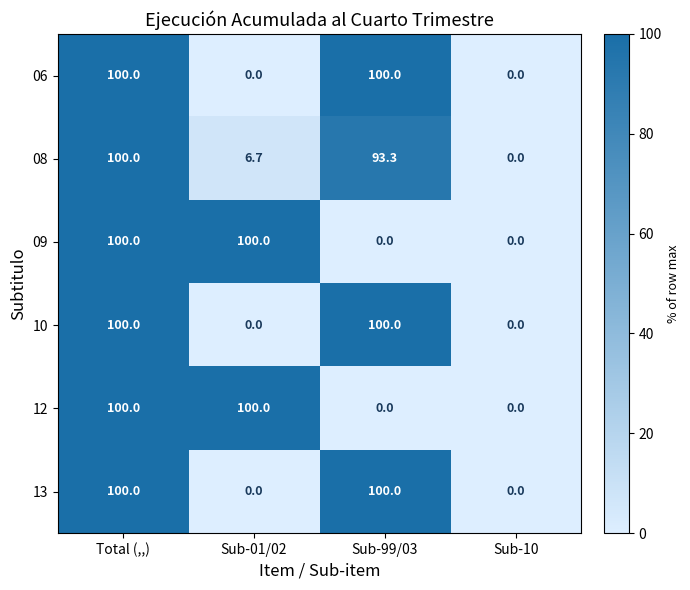

At which category is the sum across all series the highest?

Total (,,)